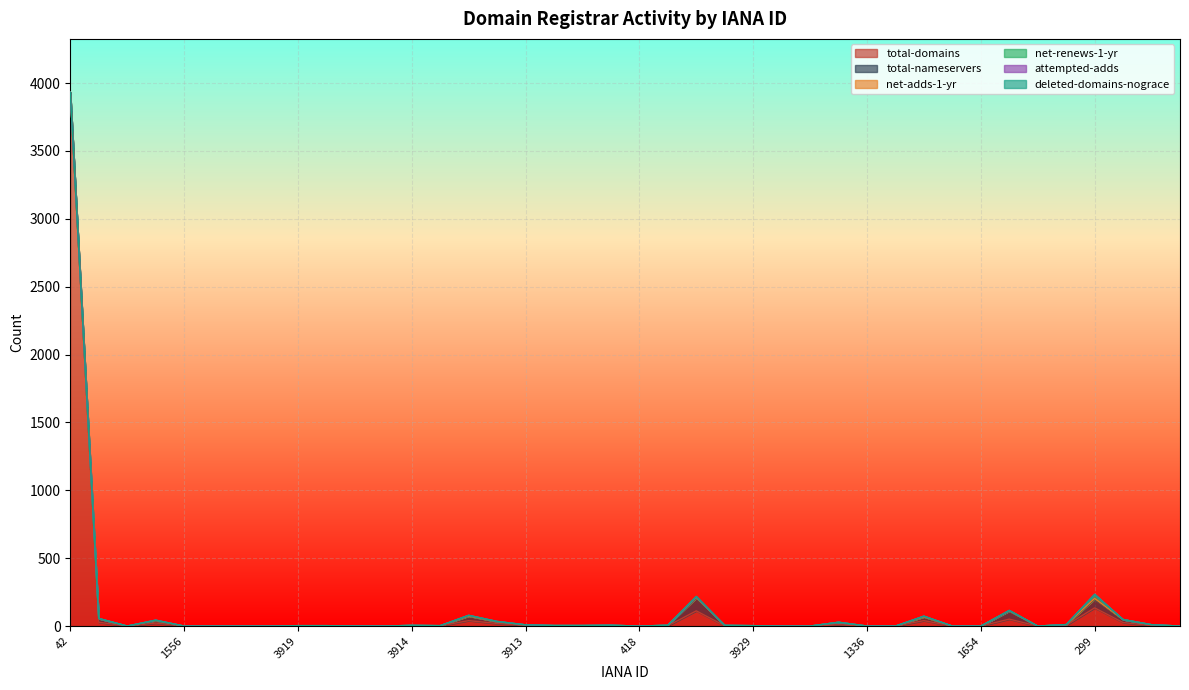

What is the spread (max minus min) of values at 1480?

26